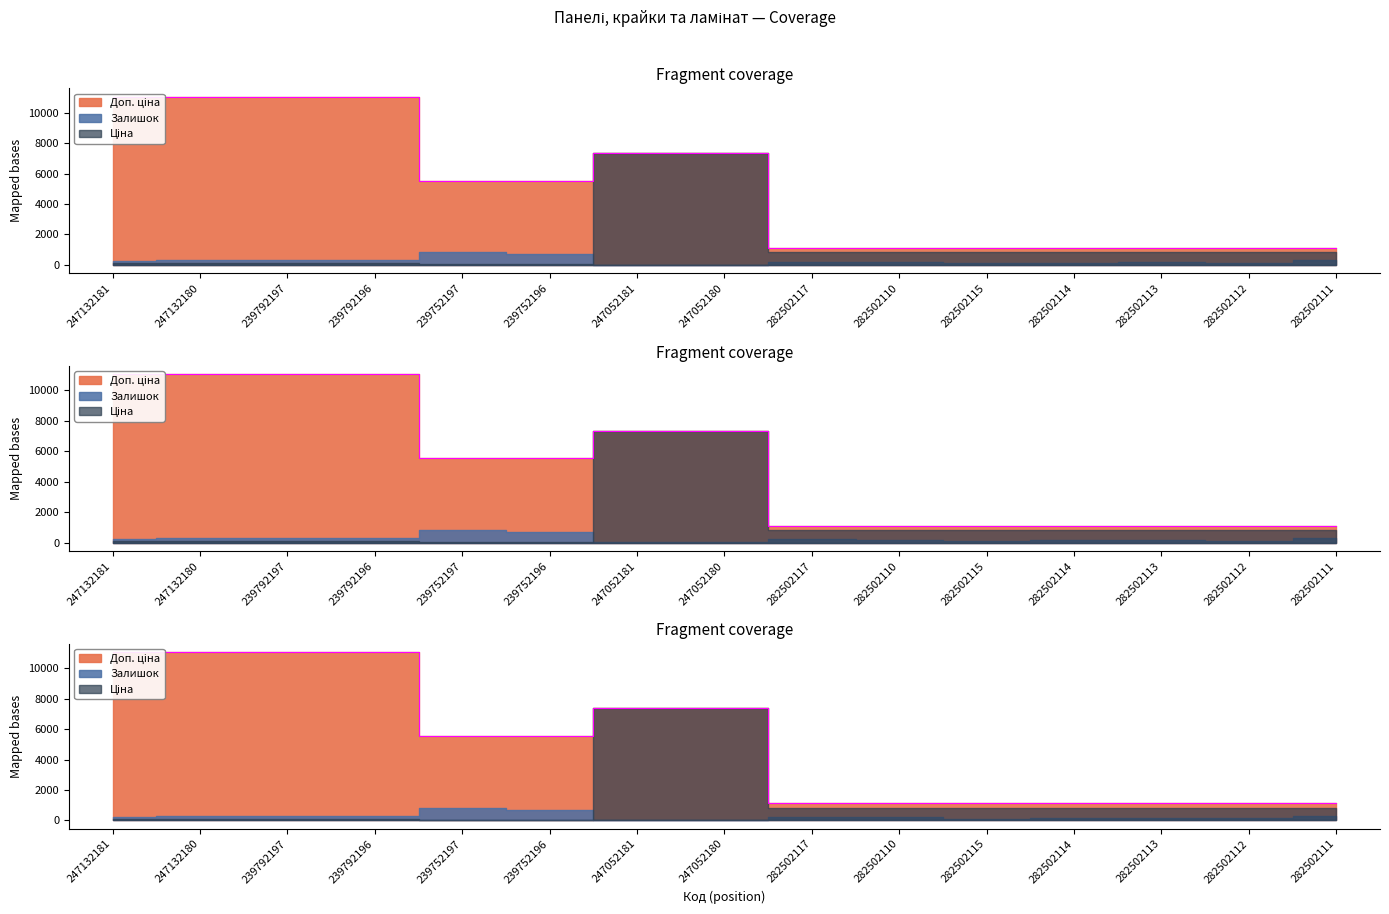

Which series has the largest range (max minus min)?

Доп. ціна